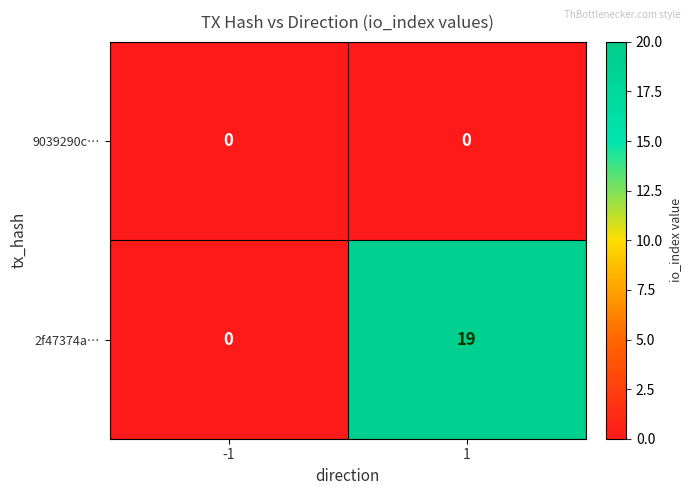

Reading right to left, what are all the values shown in this chart?

9039290c…: 0	0
2f47374a…: 19	0